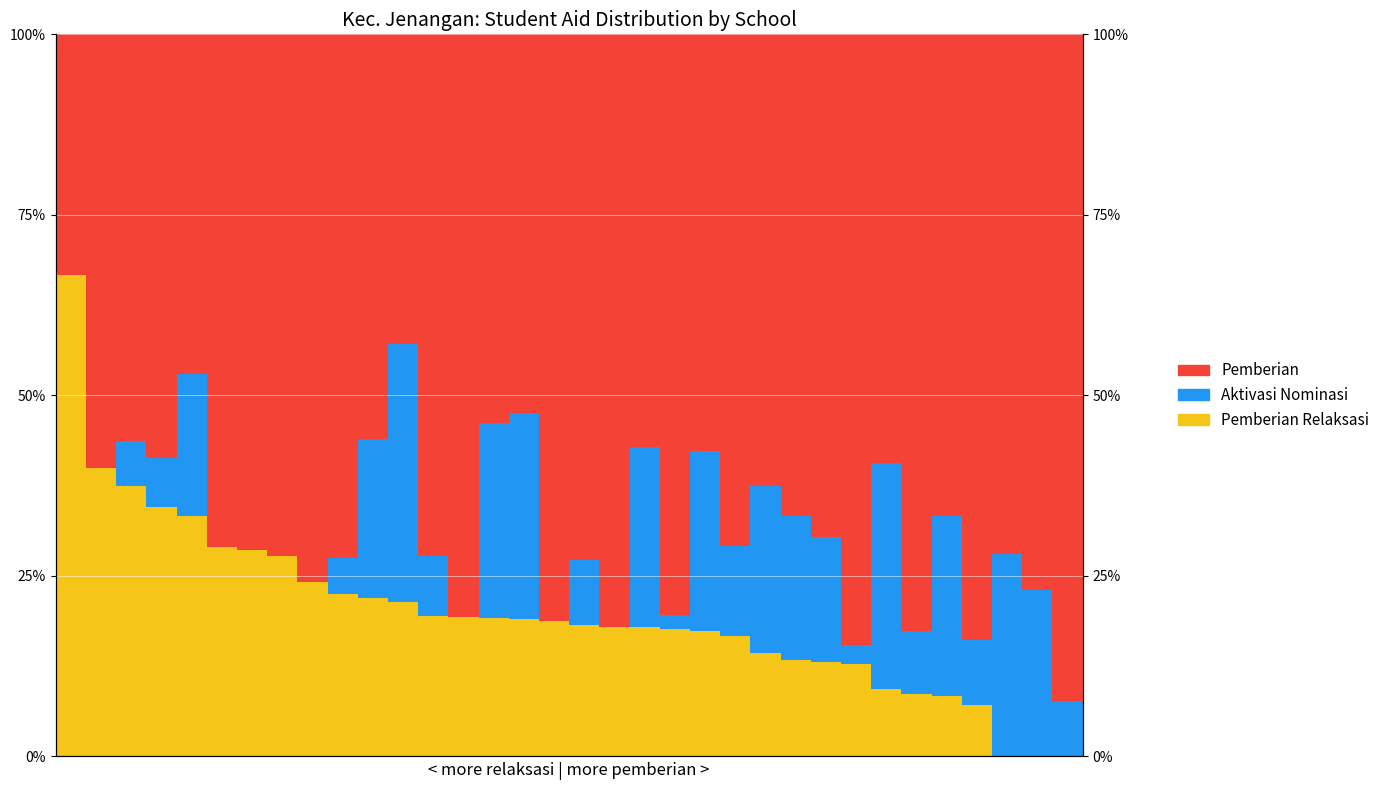

Which series has the widest spread of values?

Pemberian Relaksasi